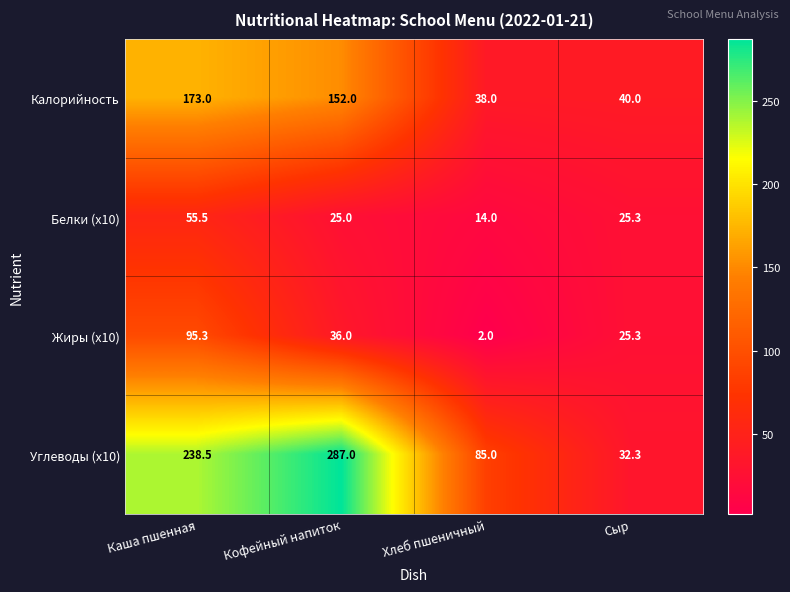

How many distinct data groups are displayed?

4